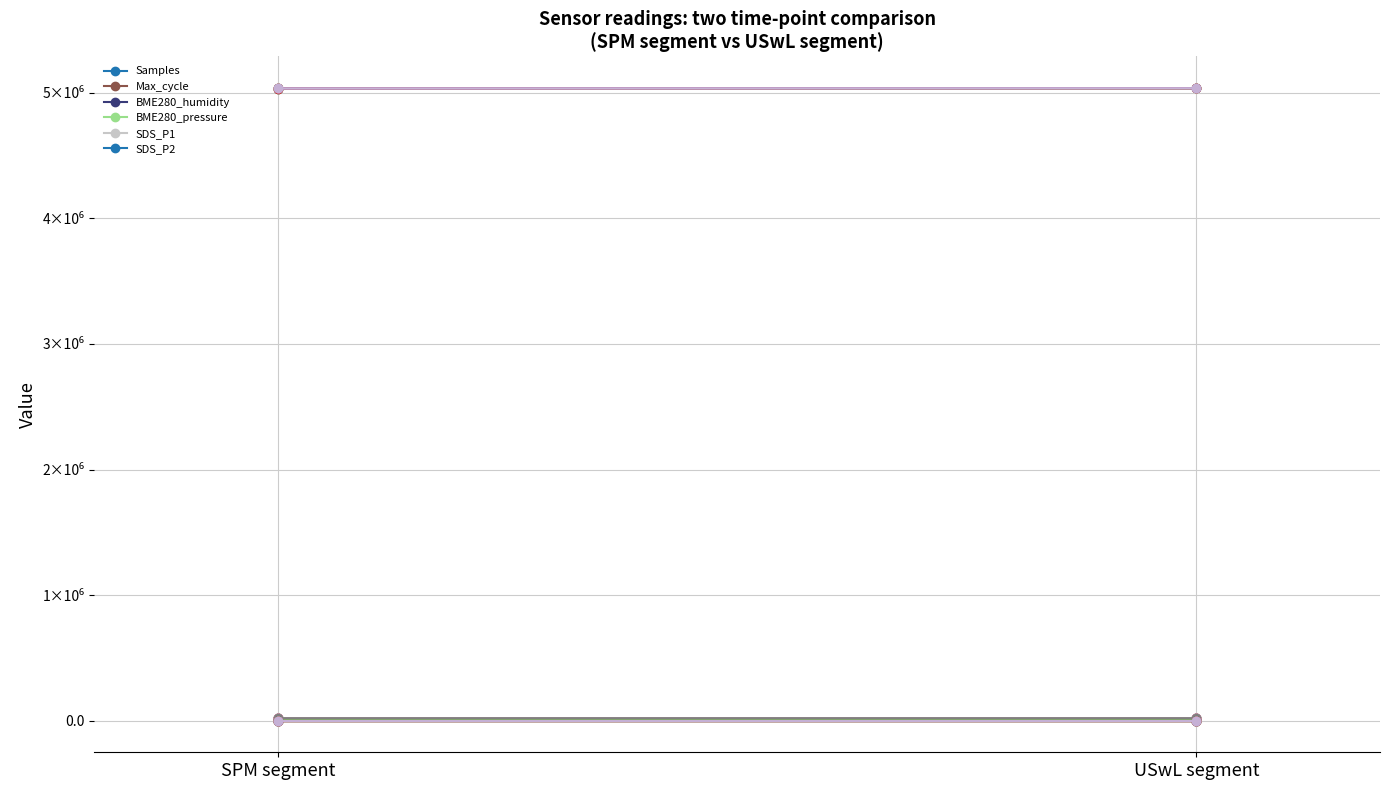

What is the average value of the SDS_P2 series?

10.8